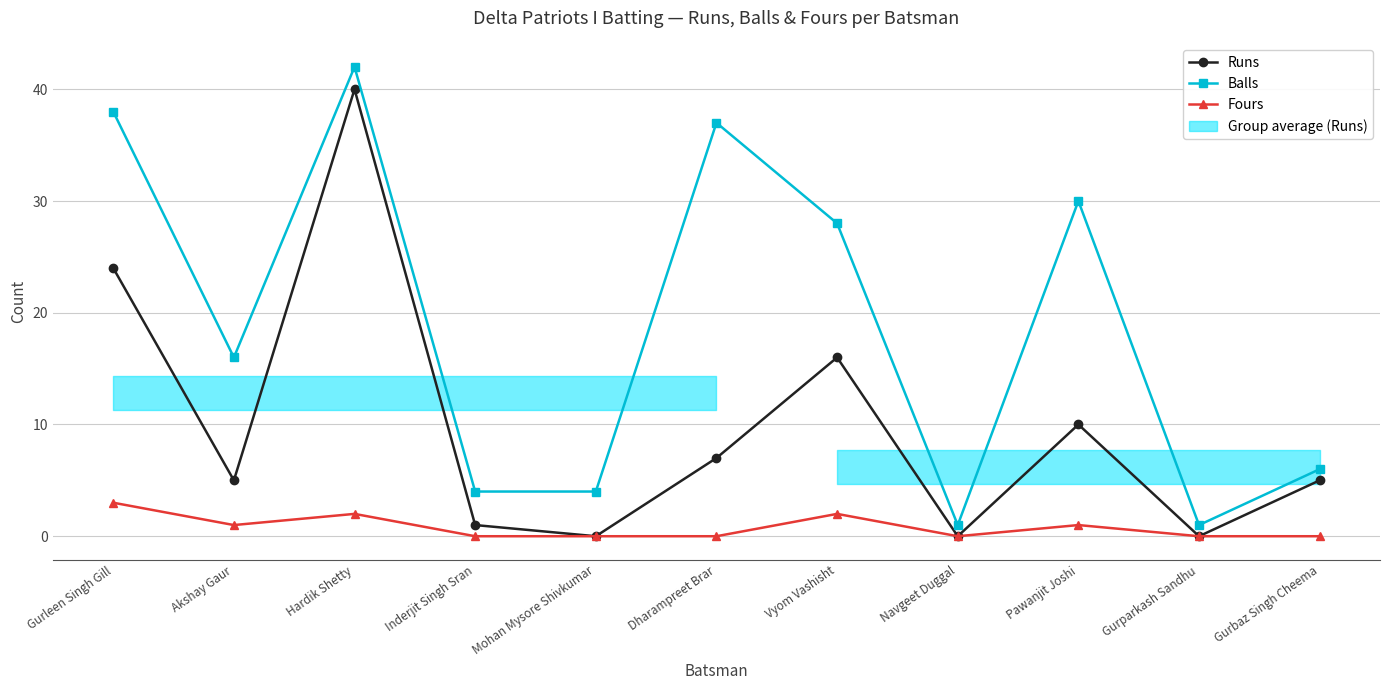

How many data points does each series have?

11